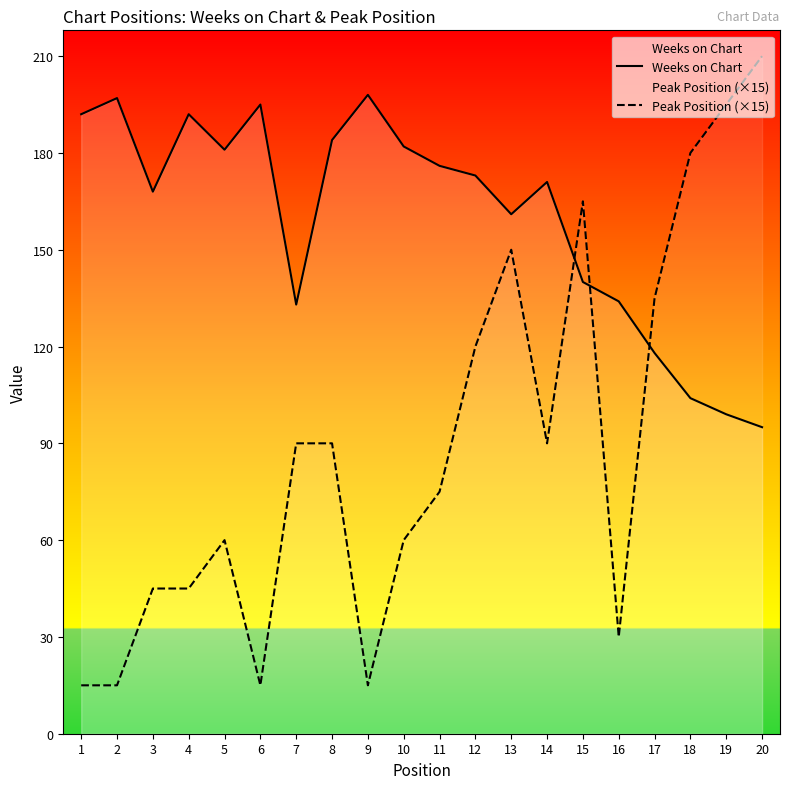

What is the value of the Weeks on Chart point at the 3rd from the left?

168